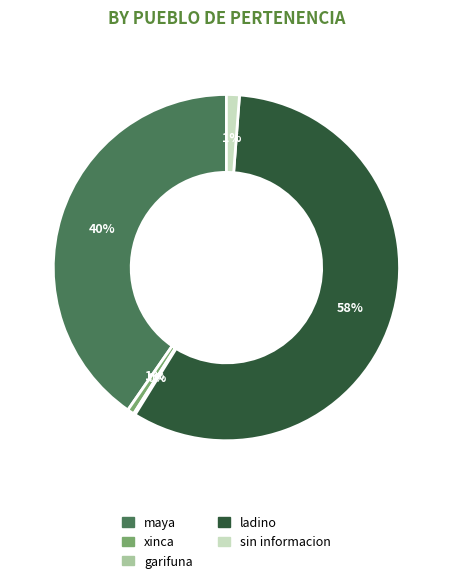

Is there a majority slice in this chart?

Yes